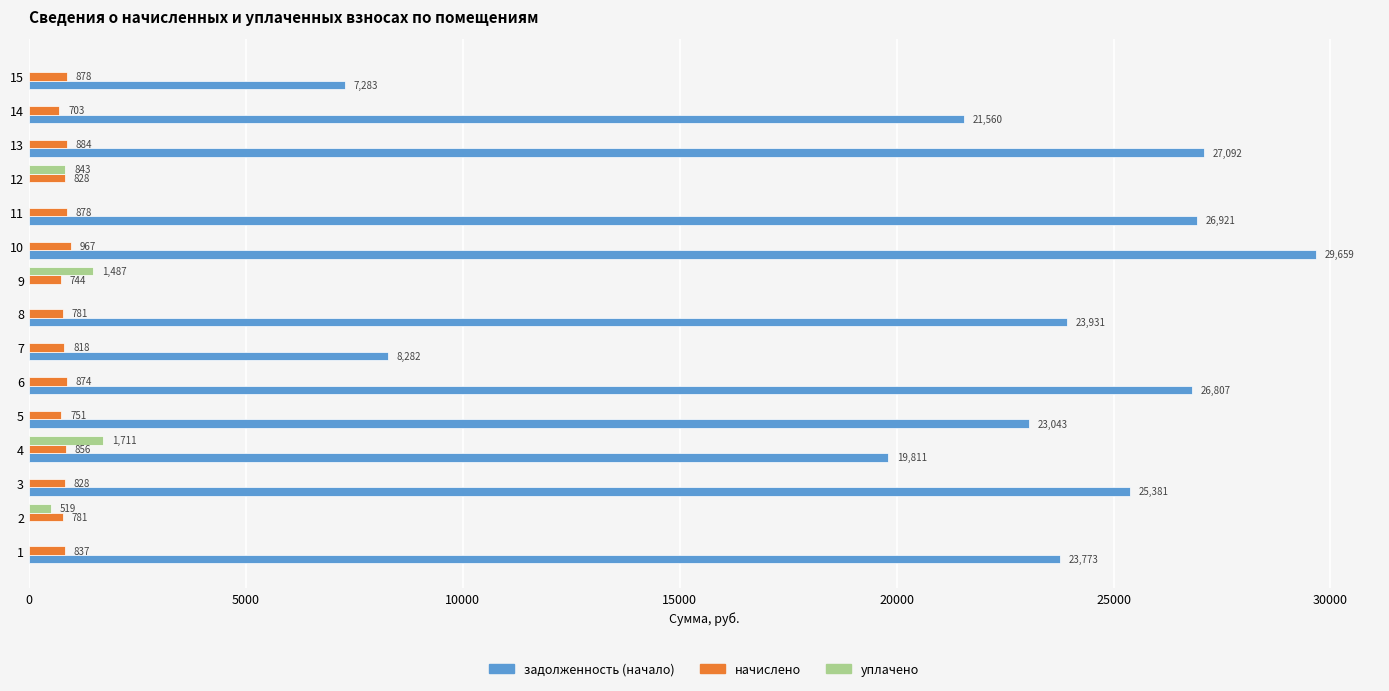

At which label is уплачено closest to 855?

12